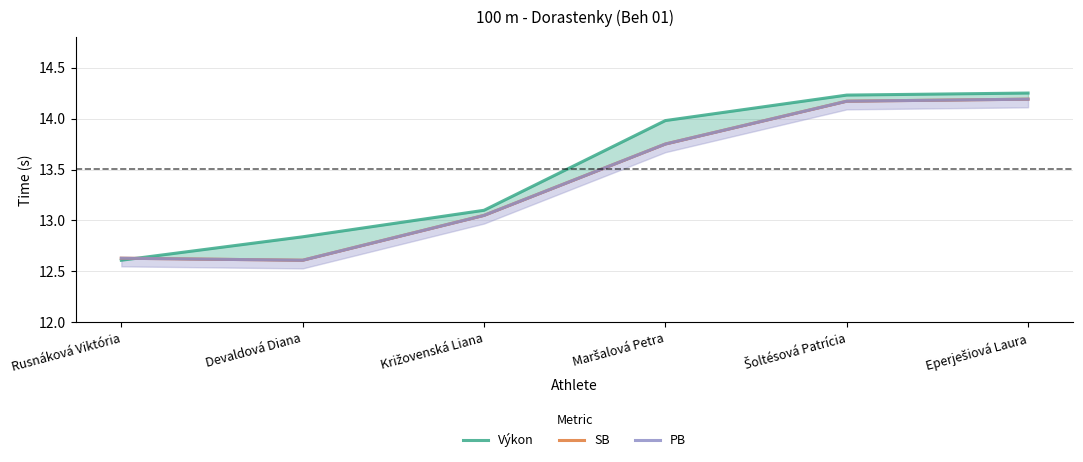

What is the minimum value shown in the chart?

12.6